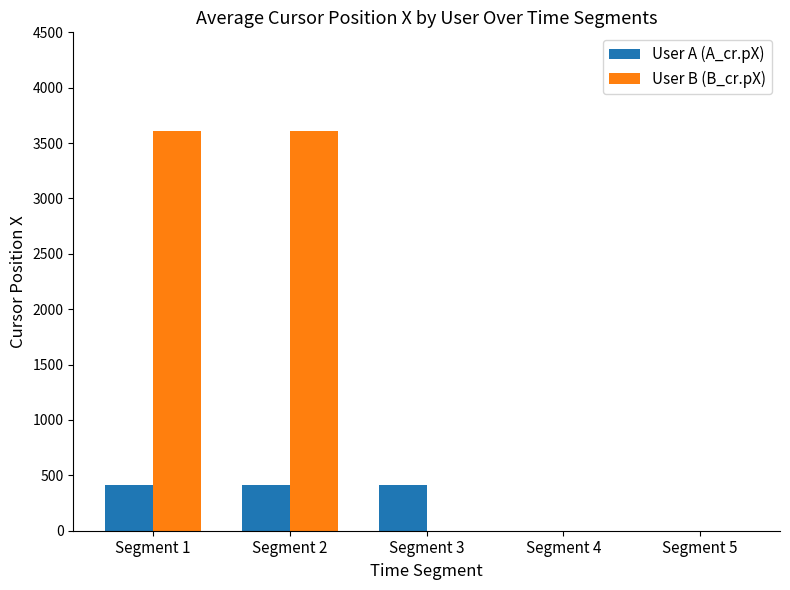

Between Segment 3 and Segment 4, which series saw the biggest shift?

User A (A_cr.pX)